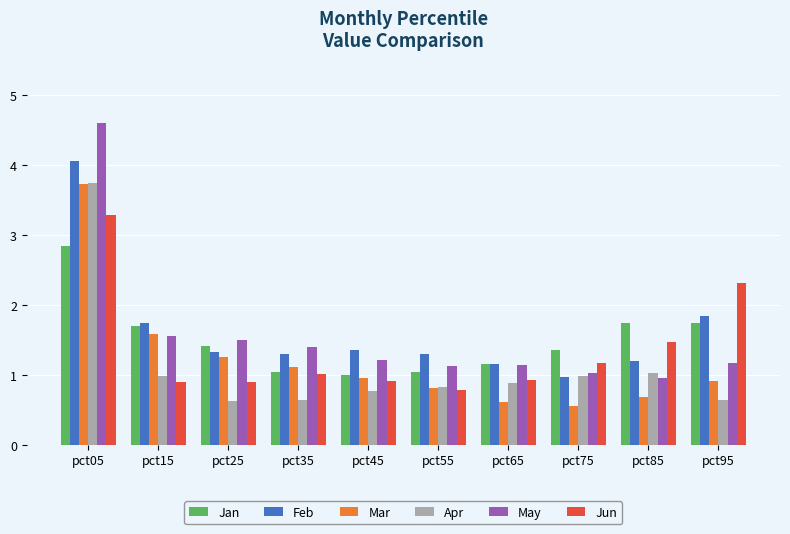

What is the difference between the second highest and second lowest values in the May series?

0.5